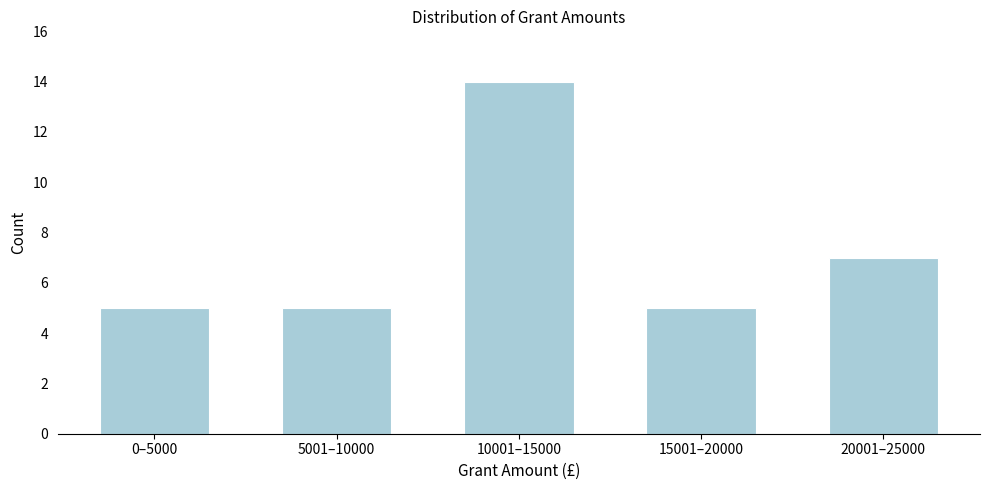

Reading left to right, transcribe all the data shown in this chart.

5	5	14	5	7